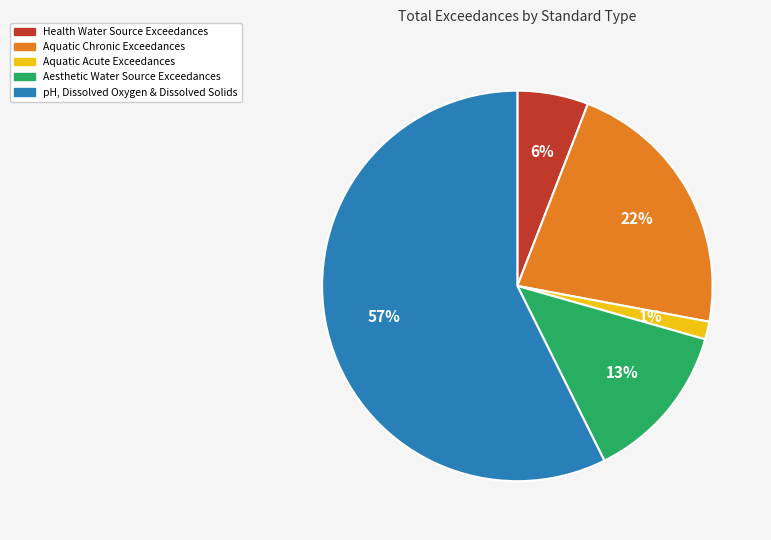

To the nearest percent, what percentage of the pie is Aquatic Acute Exceedances?

1%